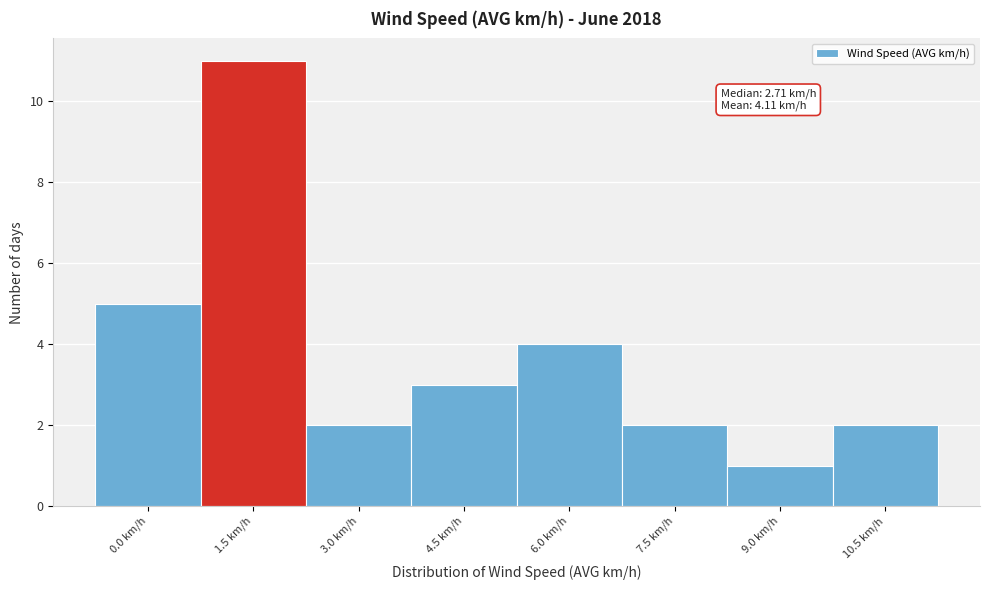

Reading left to right, list all the values displayed in this chart.

5	11	2	3	4	2	1	2